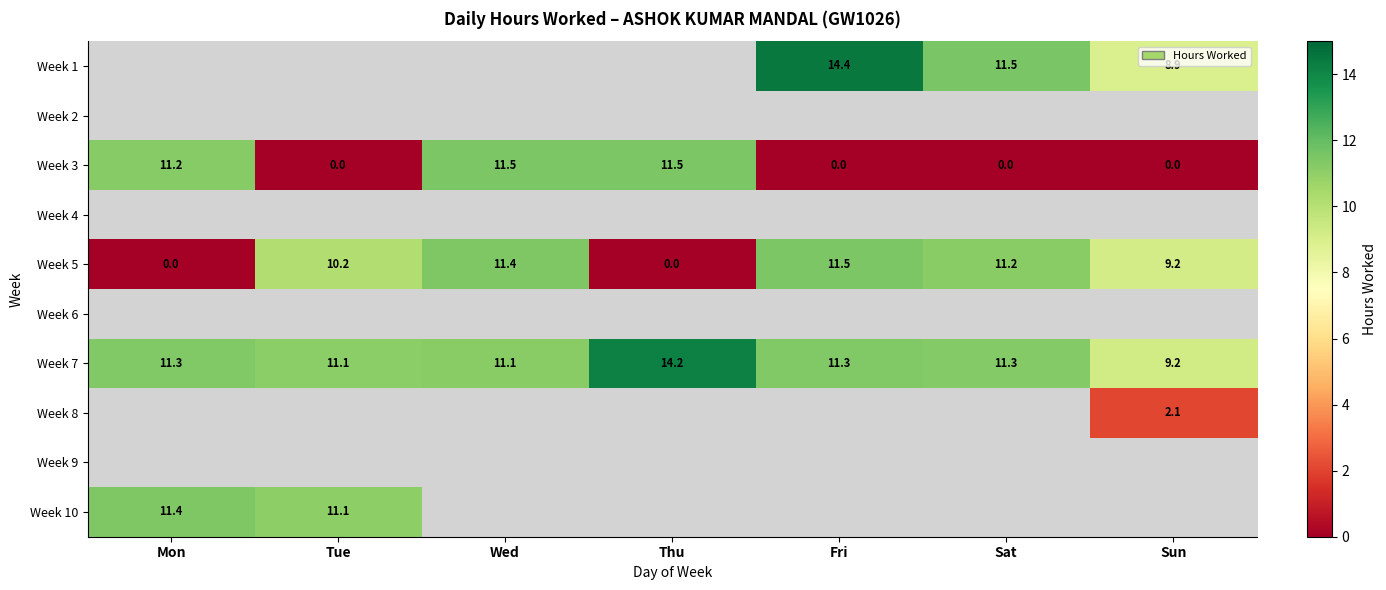

At which label does Week 7 reach its peak?

Thu